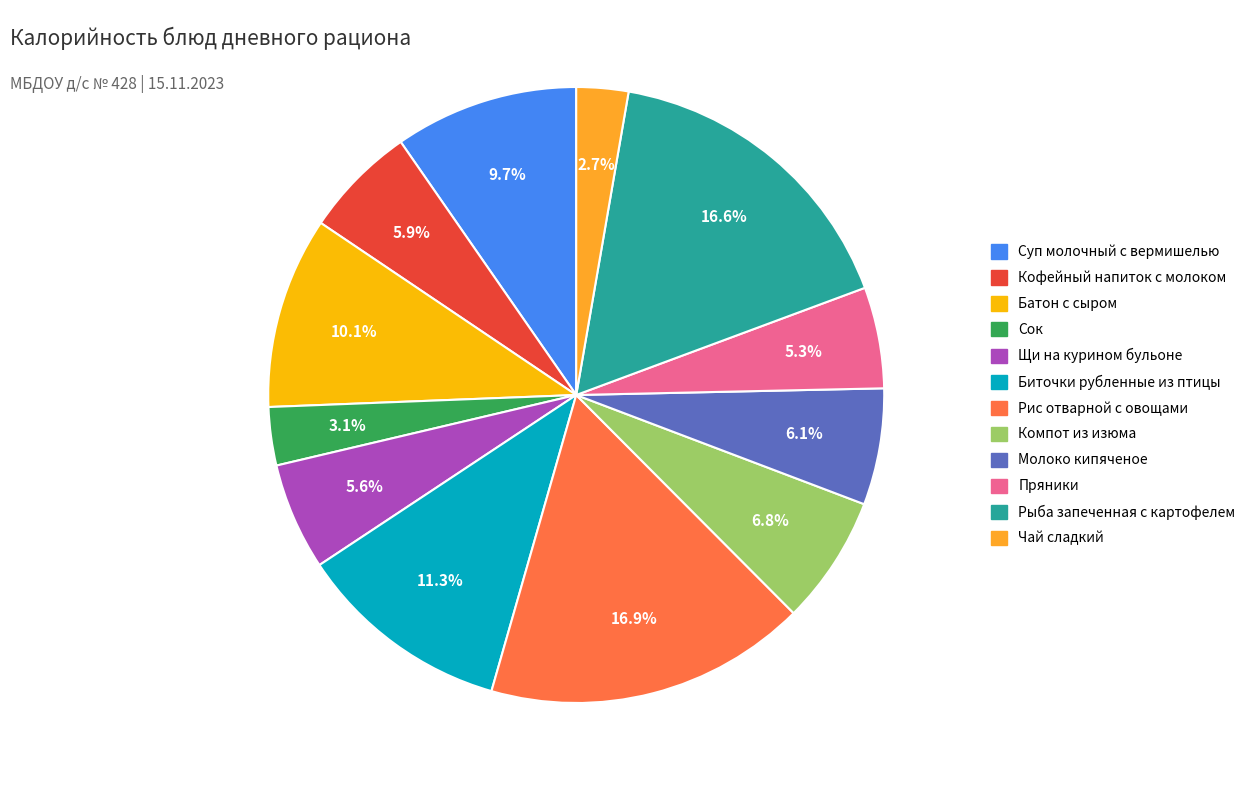

Approximately how many times larger is the value at Чай сладкий compared to Суп молочный с вермишелью?

0.3